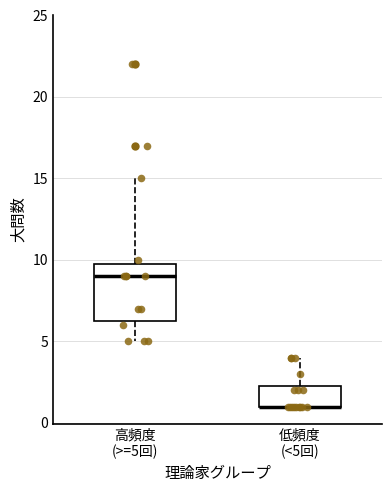

Comparing the boxes themselves (not the whiskers), which one is the tallest?

高頻度 (>=5回)